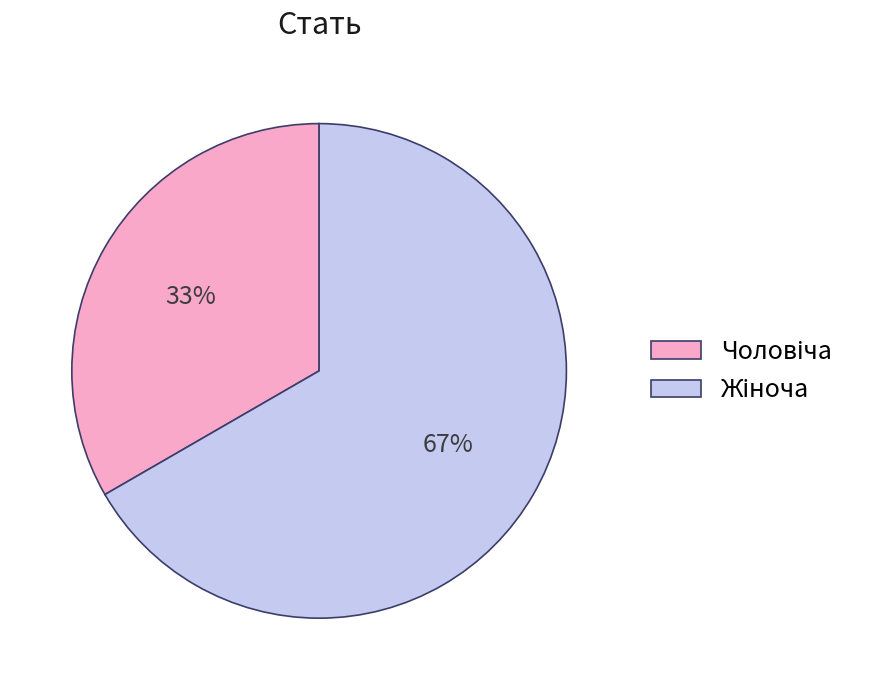

To the nearest percent, what is the average slice percentage?

50%